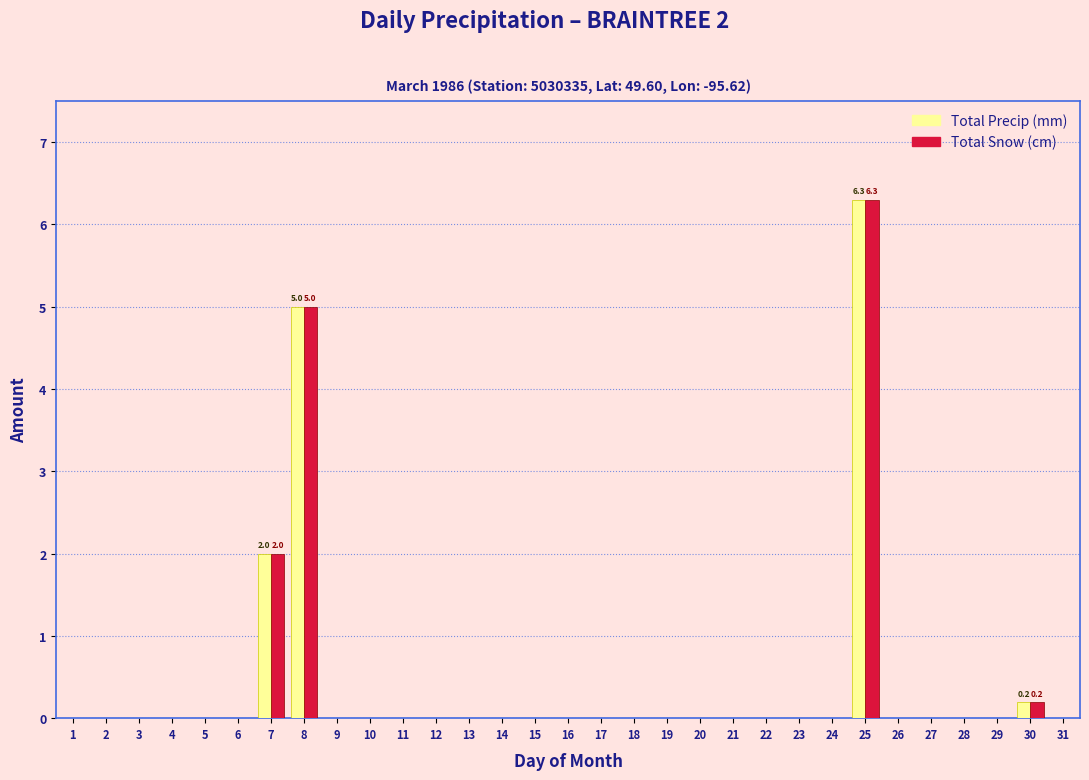

Is it true that Total Snow (cm) equals 3.9 at 12?

False